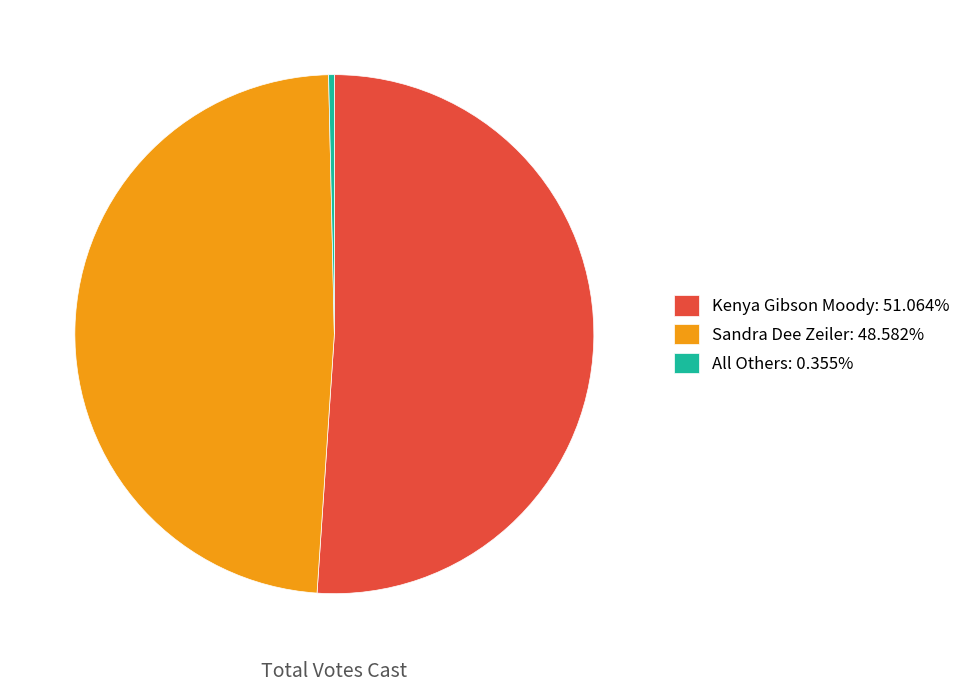

Which category has the biggest portion of the pie?

Kenya Gibson Moody